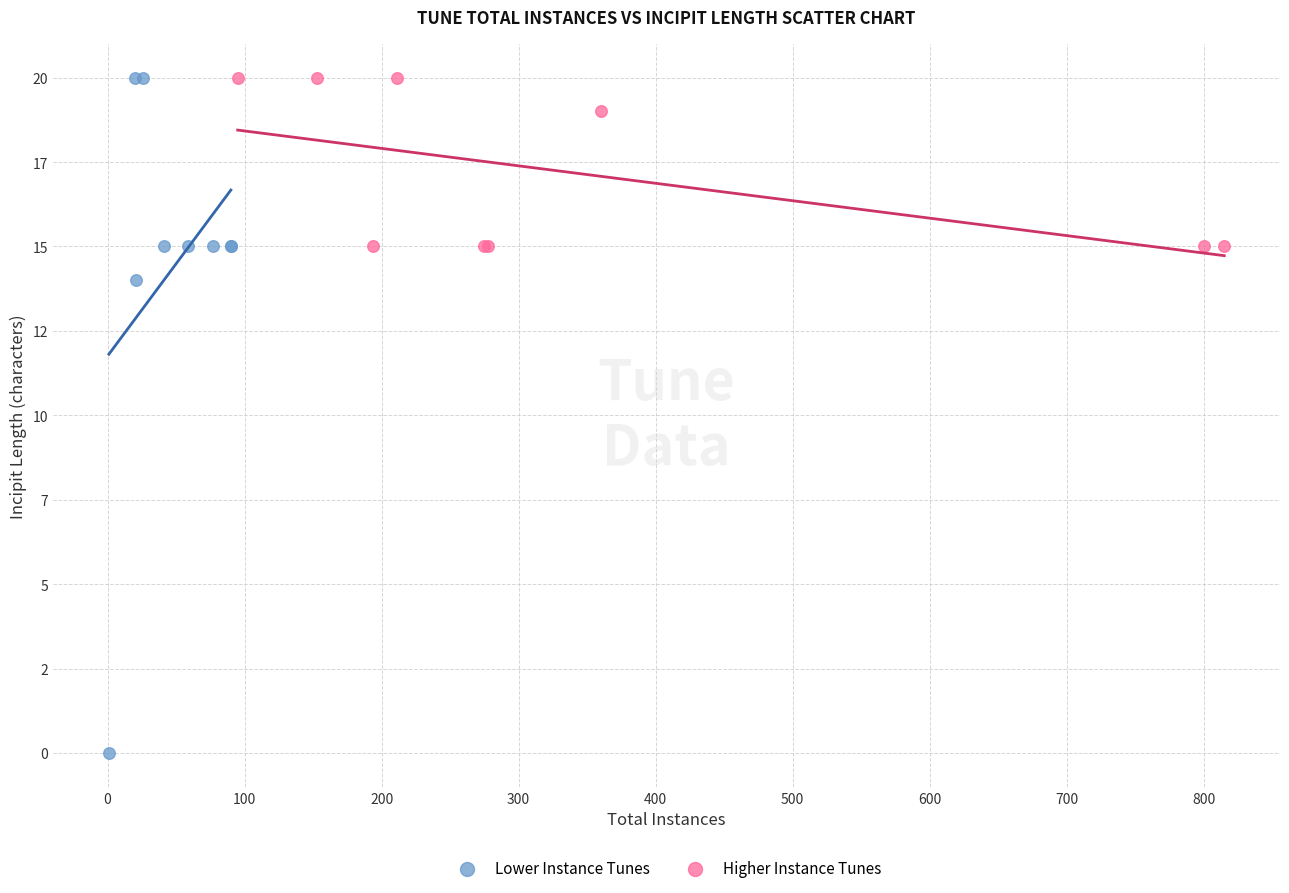

What are all the series names shown in the legend?

Lower Instance Tunes, Higher Instance Tunes